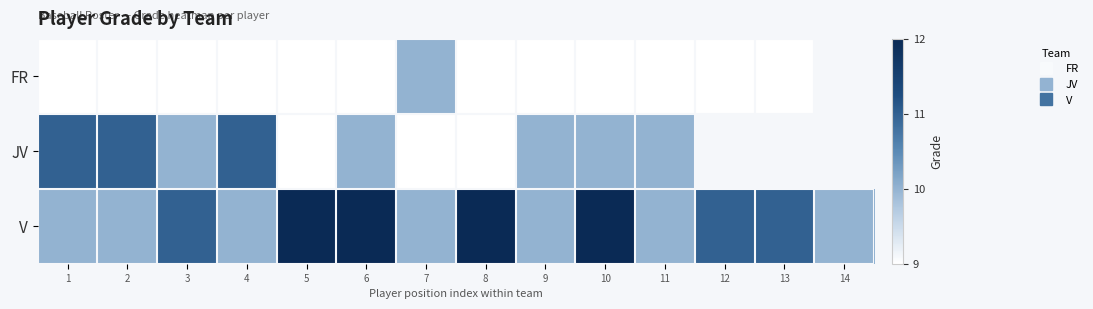

At how many categories does at least one series exceed 10?

10